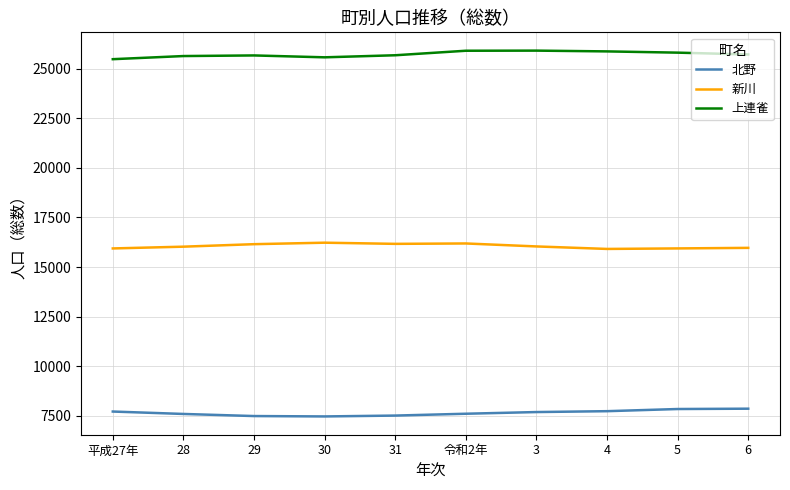

Is this an area chart (filled region under the line)?

No